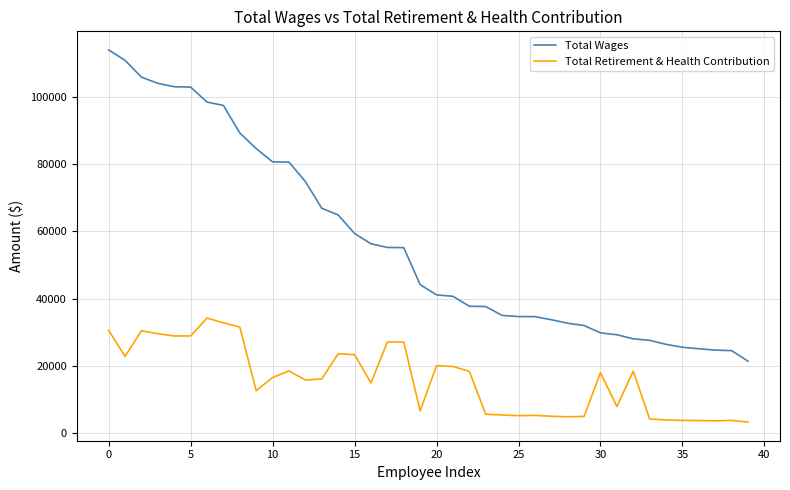

In Total Retirement & Health Contribution, how many points are lower than both neighbors (excluding endpoints)?

10